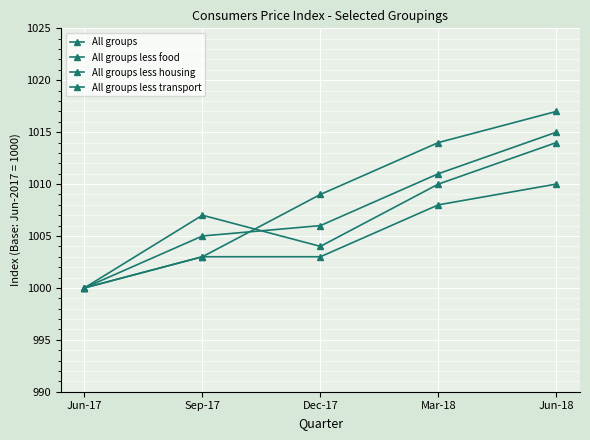

Count the number of categories in the chart.

5